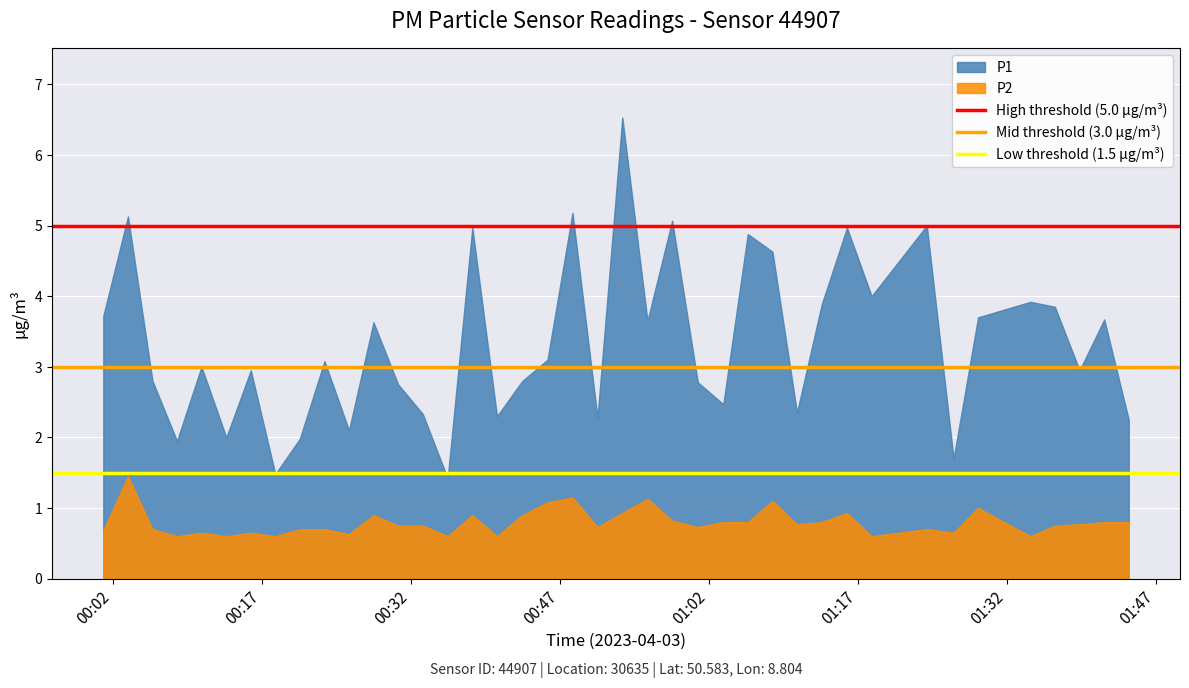

Which series has the largest range (max minus min)?

P1